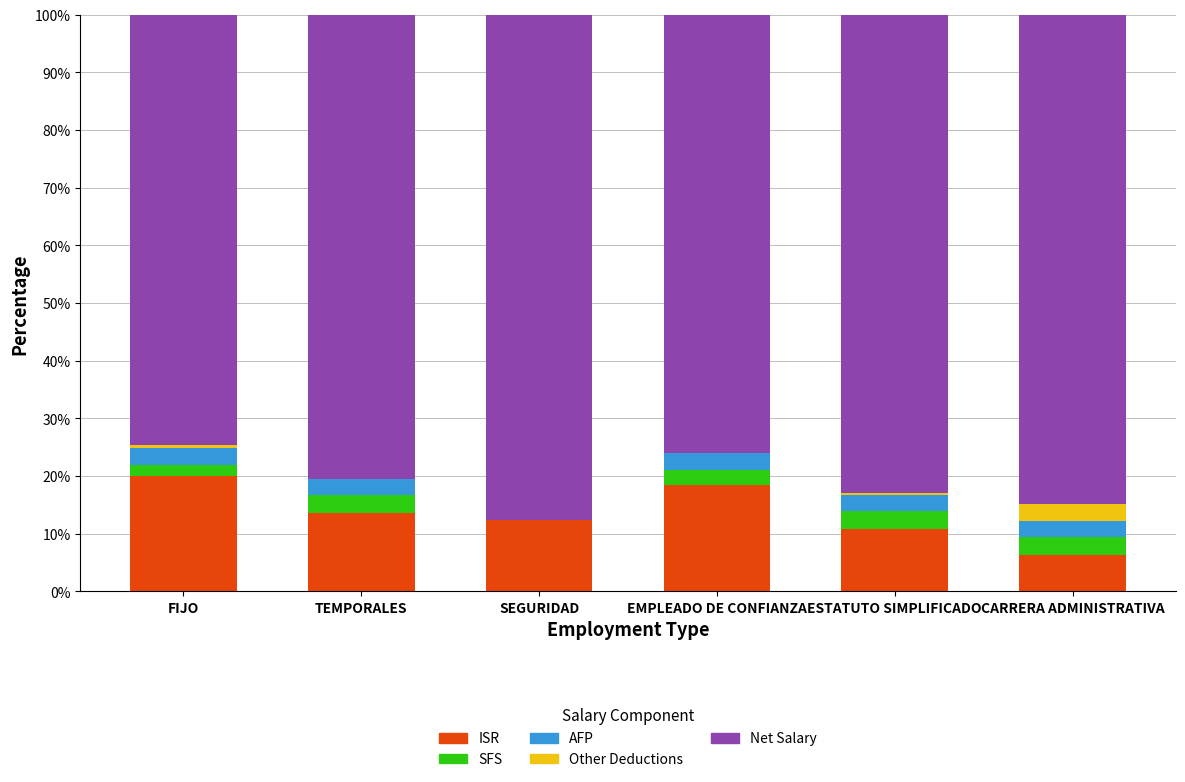

The value of ISR at SEGURIDAD is 12.3. True or false?

True